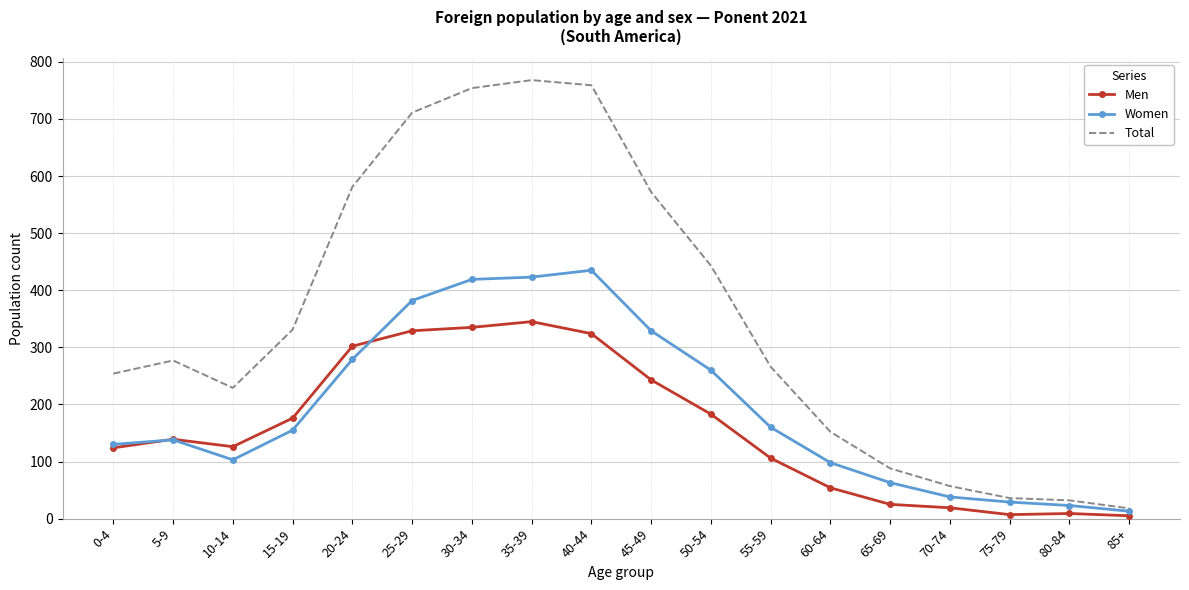

Where is Women nearest to the value 224?

50-54